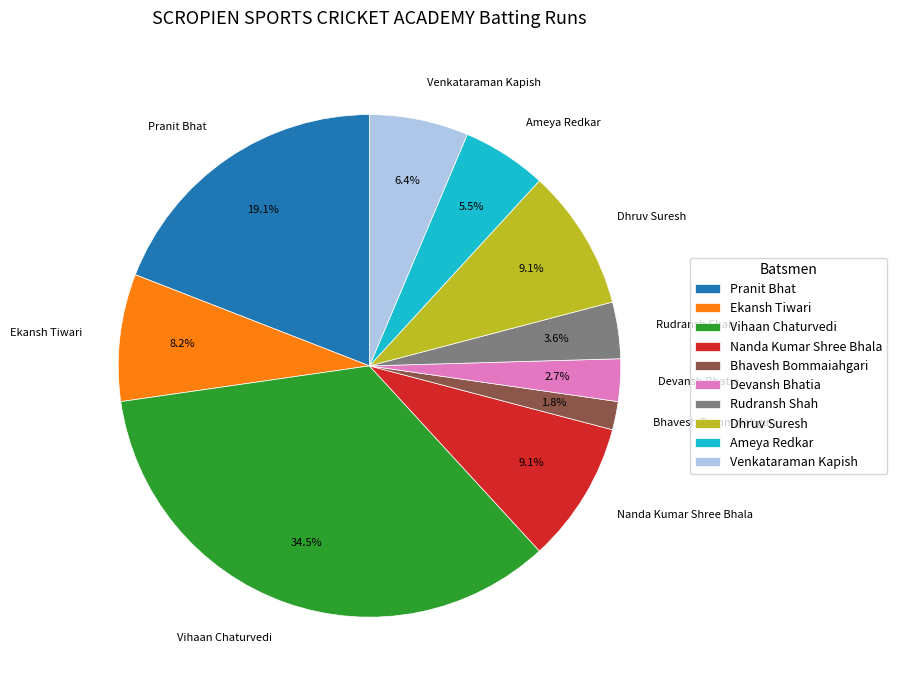

Is the sum of Venkataraman Kapish and Vihaan Chaturvedi greater than half?

No